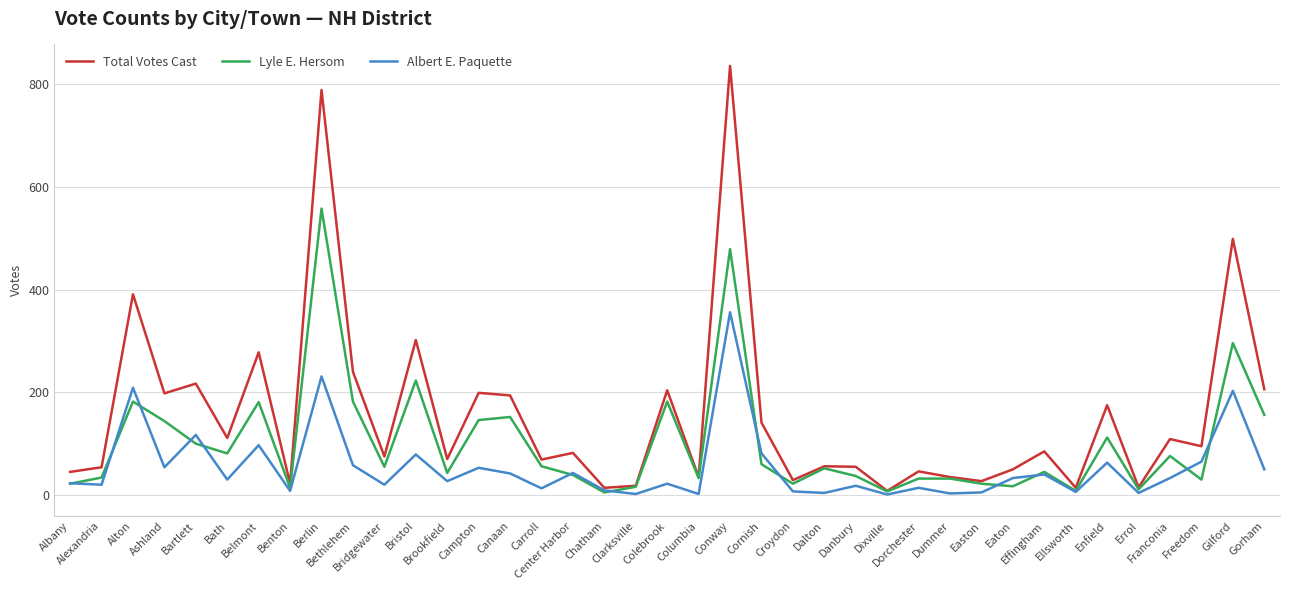

Rank the series by their maximum value, from highest to lowest.

Total Votes Cast, Lyle E. Hersom, Albert E. Paquette